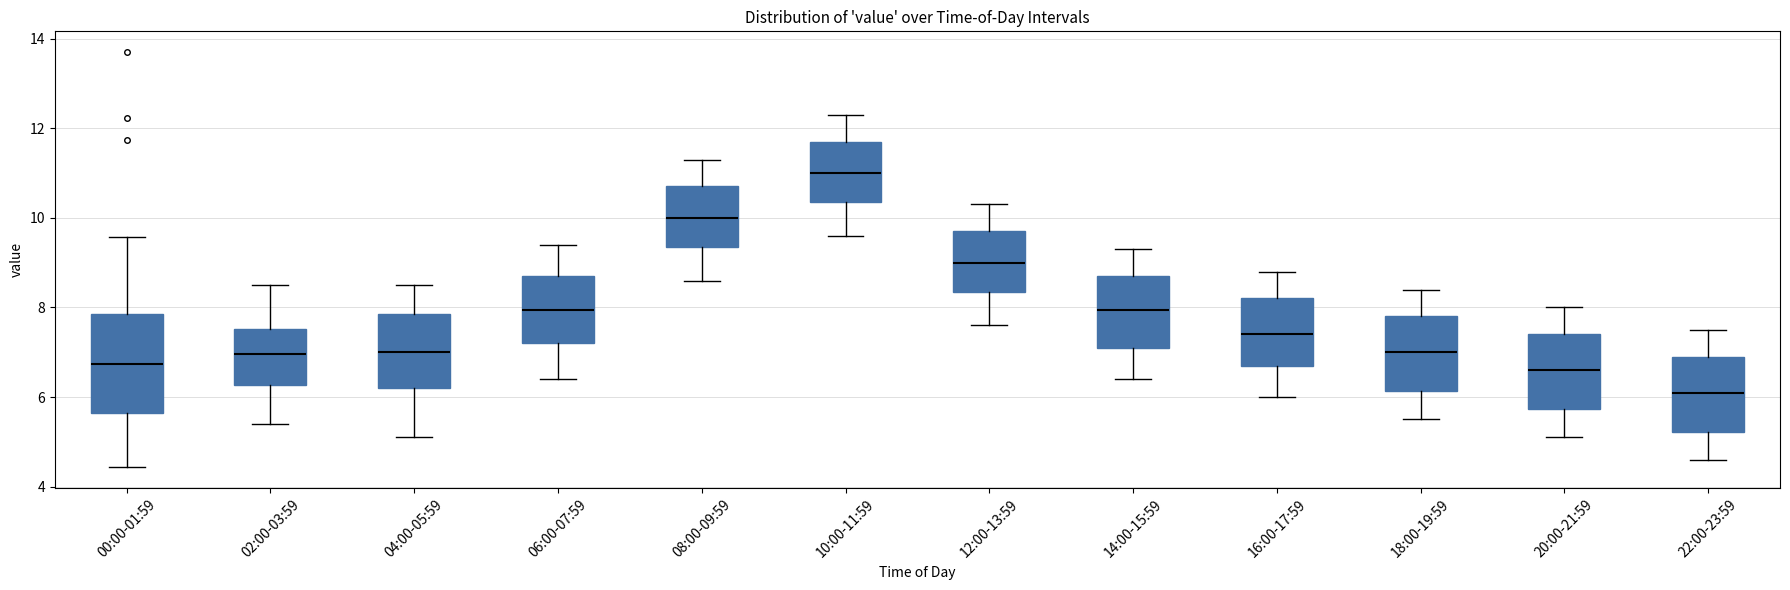

Where is the lower edge of the box for 06:00-07:59 on the y-axis? The values are not printed on the chart, so give them approximately, as read against the axis.

7.2